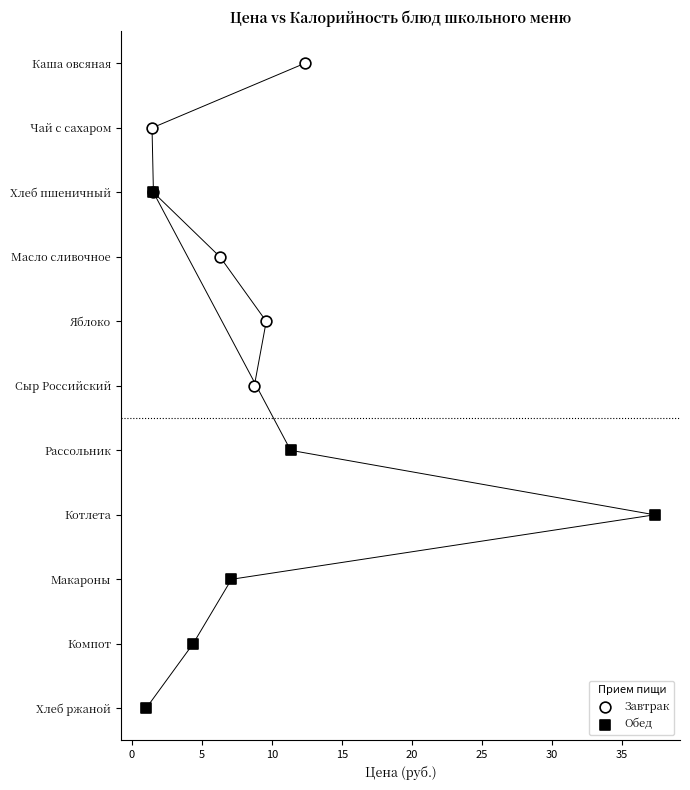

Which series has the widest spread of Y values?

Обед